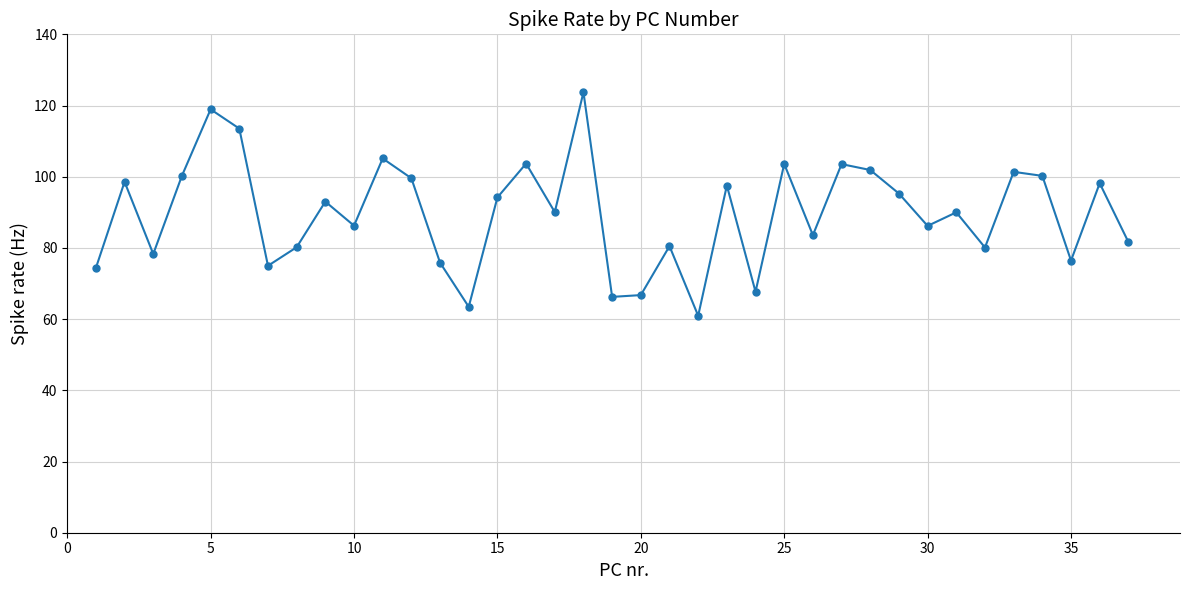

How many categories are shown in the chart?

37